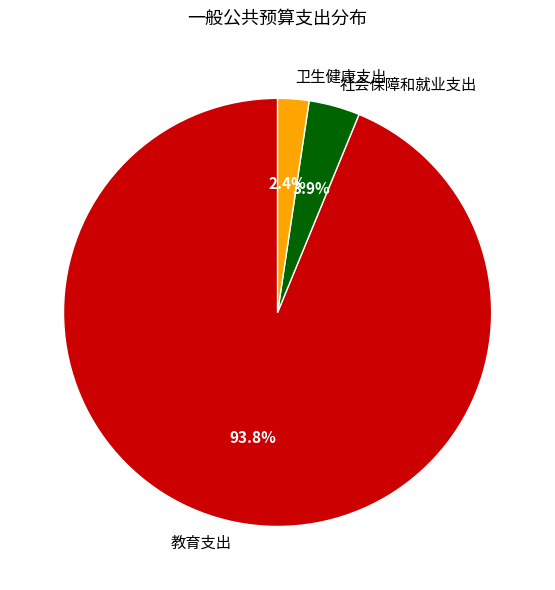

Approximately how many times larger is the value at 社会保障和就业支出 compared to 卫生健康支出?

1.6